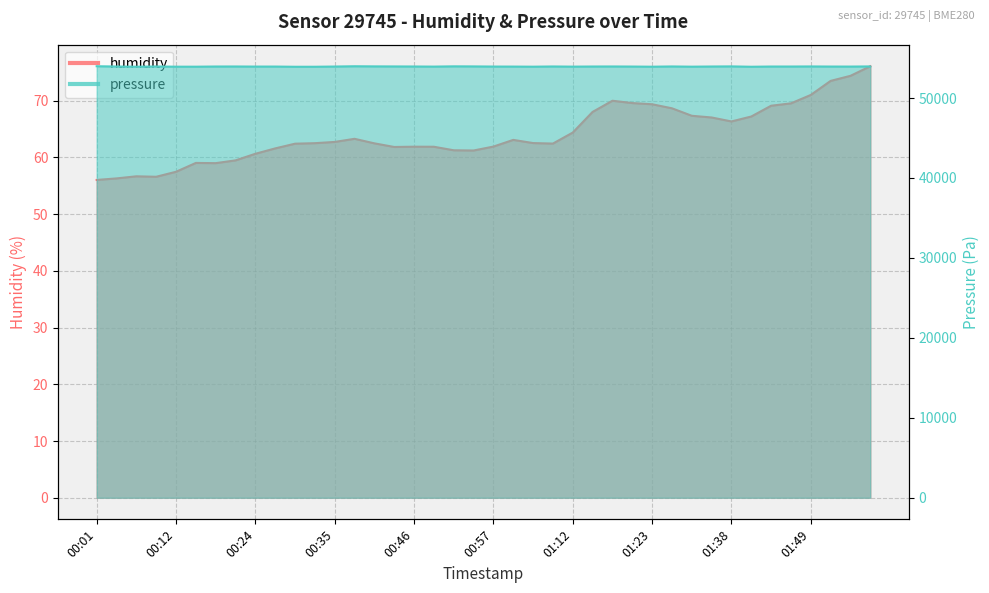

The pressure series shows 53932.7 at 01:54. True or false?

True